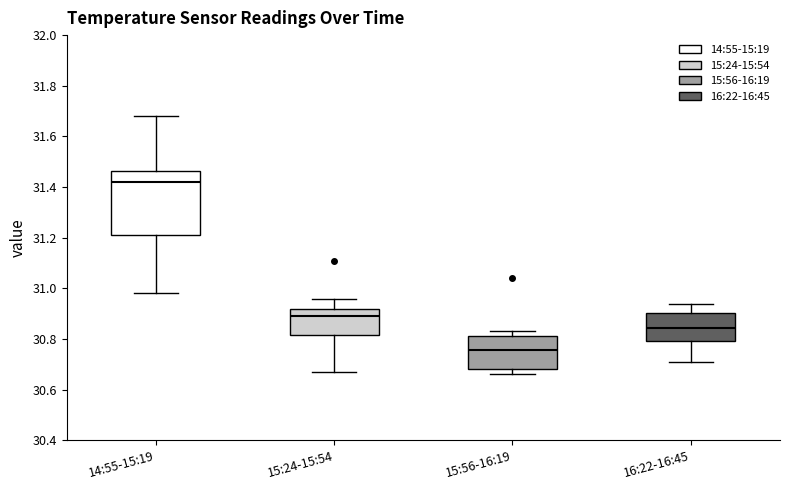

Reading left to right, transcribe this box plot: for each box, give where its median line is, the range the box spans, and where its two whiskers end, as read against the y-axis. The values are not printed on the chart, so give them approximately, as read against the axis.

14:55-15:19: median 31.42, box 31.22 to 31.46, whiskers 30.98 to 31.68
15:24-15:54: median 30.90, box 30.82 to 30.92, whiskers 30.68 to 30.96
15:56-16:19: median 30.76, box 30.68 to 30.82, whiskers 30.66 to 30.84
16:22-16:45: median 30.84, box 30.80 to 30.90, whiskers 30.72 to 30.94